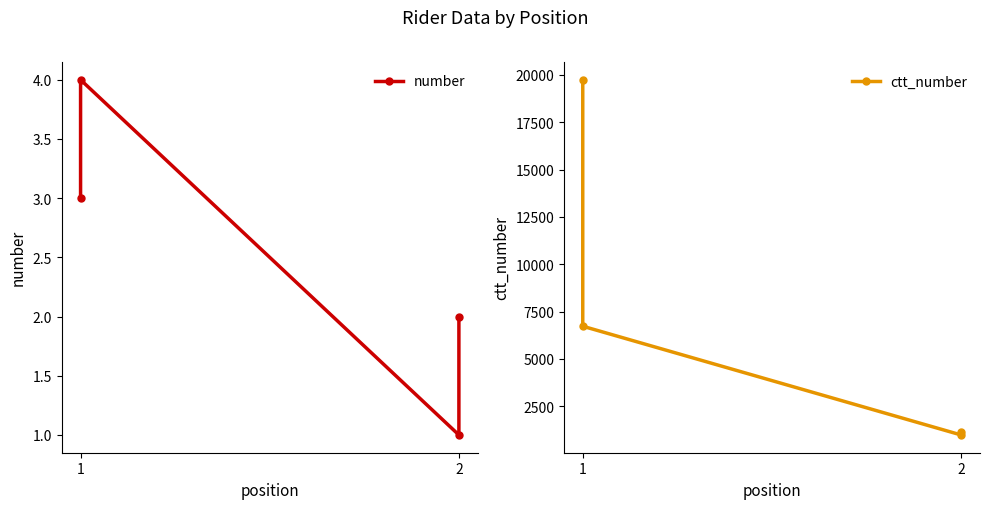

What are all the series names shown in the legend?

number, ctt_number